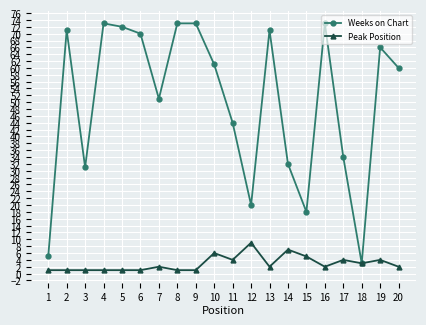

Rank the series at 15 from lowest to highest value.

Peak Position, Weeks on Chart